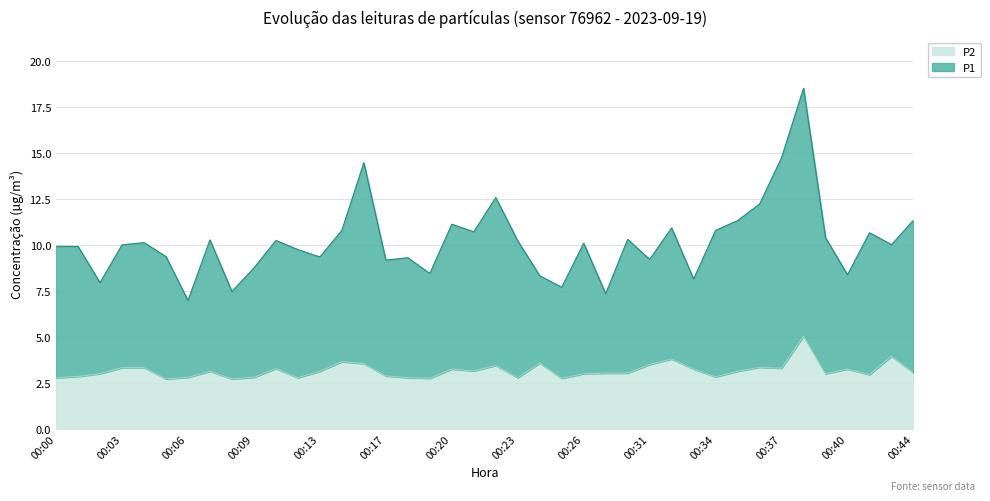

Is it true that P2 equals 2.8 at 00:00?

True